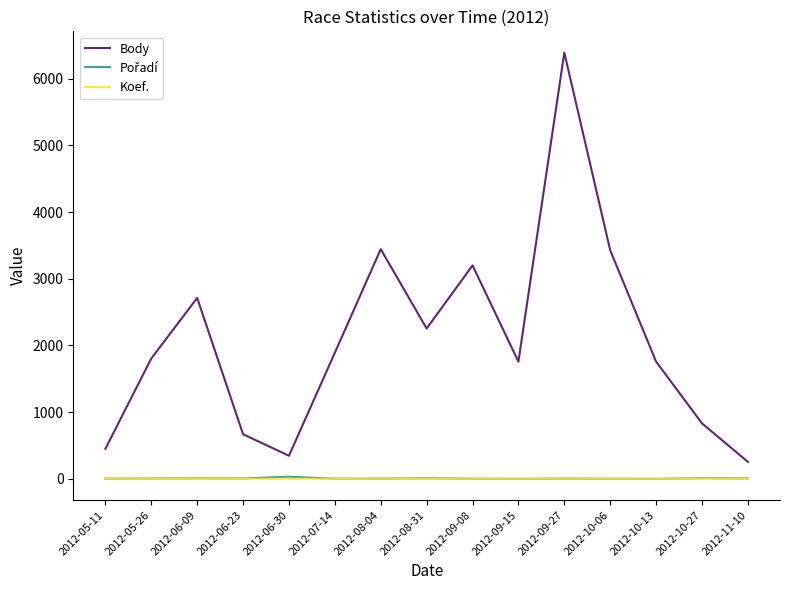

Which series has the largest total across all categories?

Body